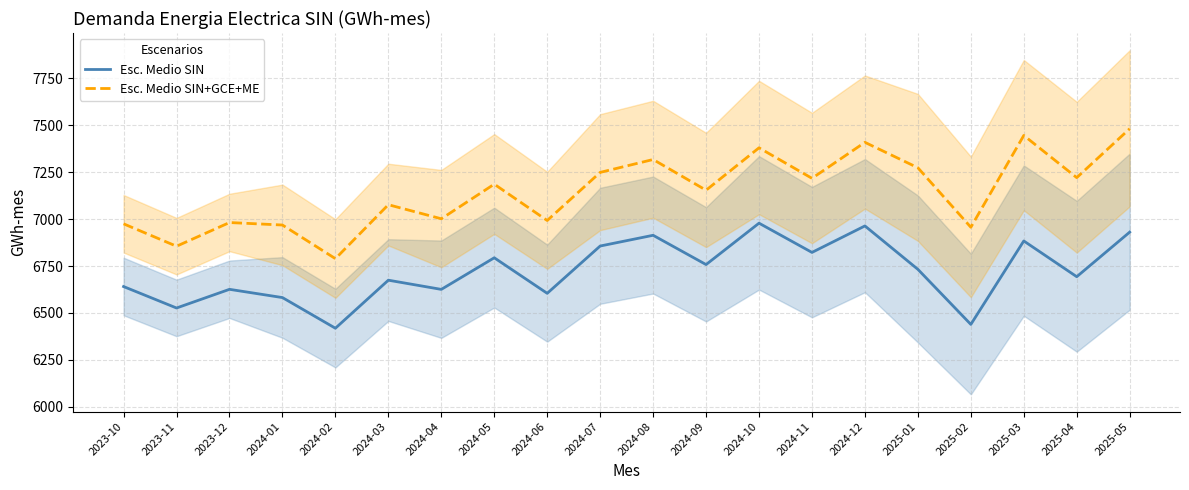

Which has a higher value, 2024-10 or 2023-11?

2024-10